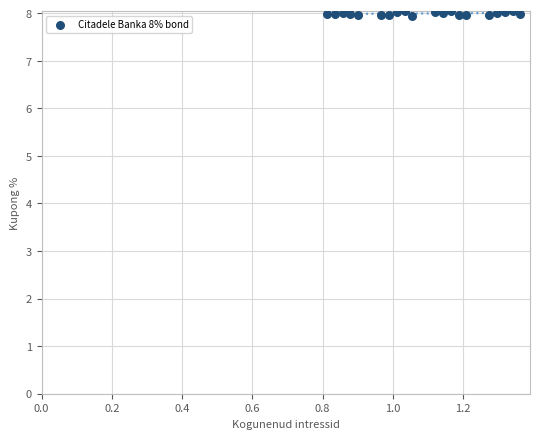

What is the range of X values (max minus min)?

0.5